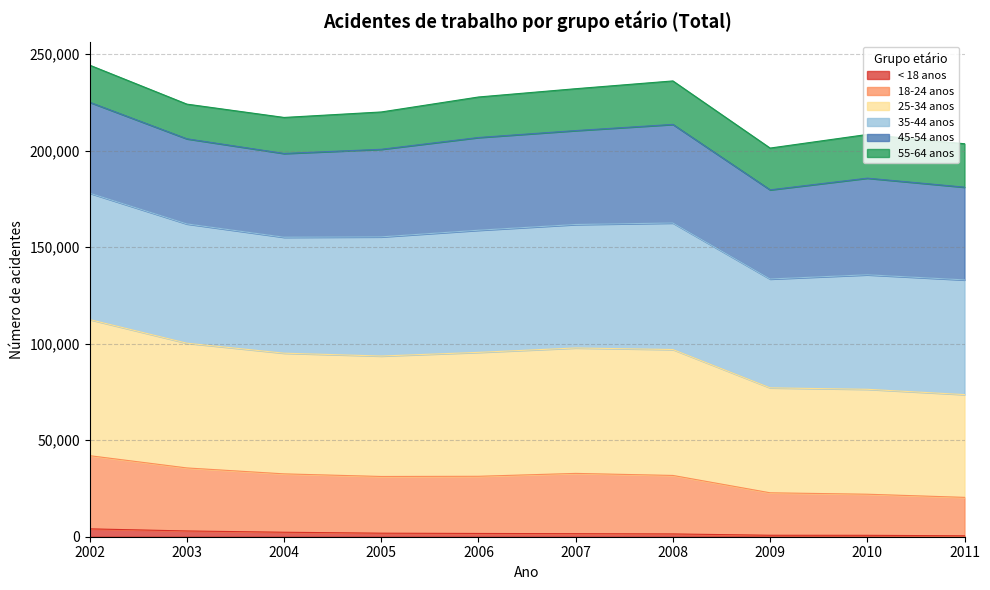

Count the number of categories in the chart.

10